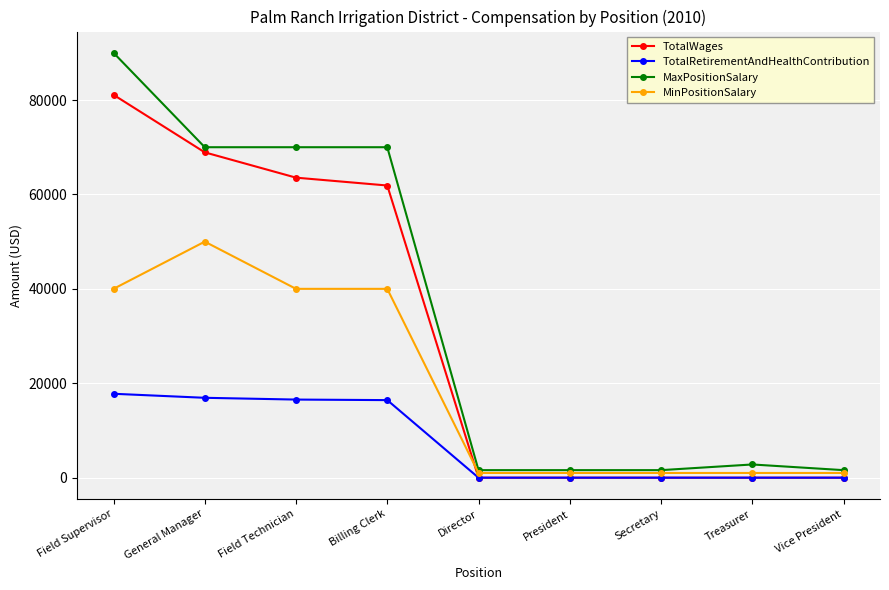

Is the value of MaxPositionSalary at Field Technician greater than the value of TotalWages at Treasurer?

Yes